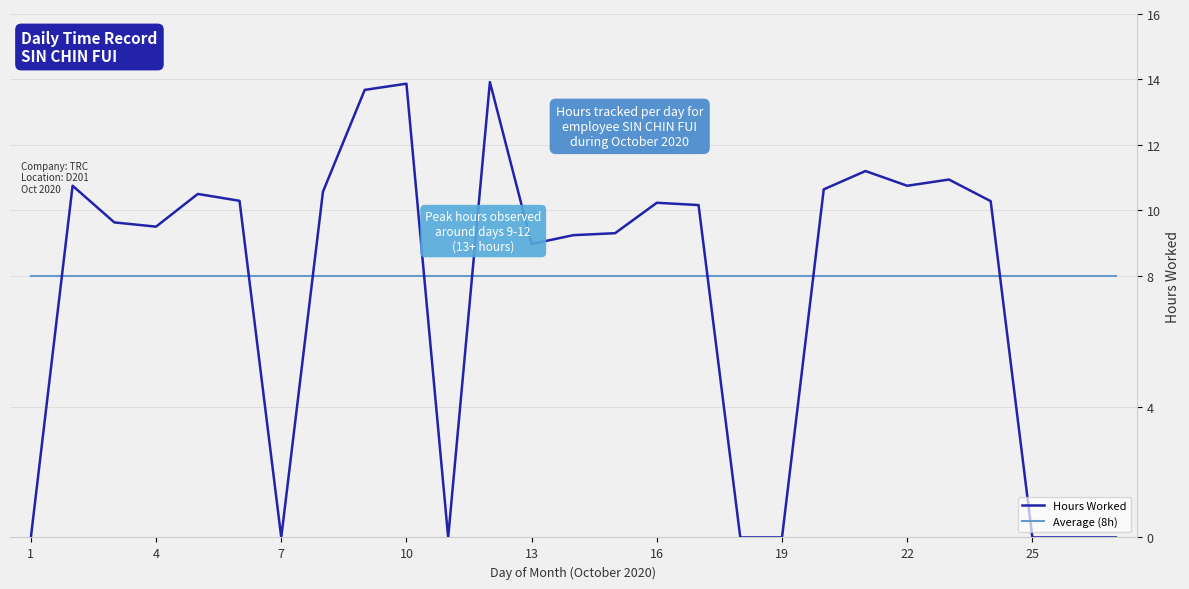

After their last crossing, which series has the higher values: Hours Worked or Average (8h)?

Average (8h)